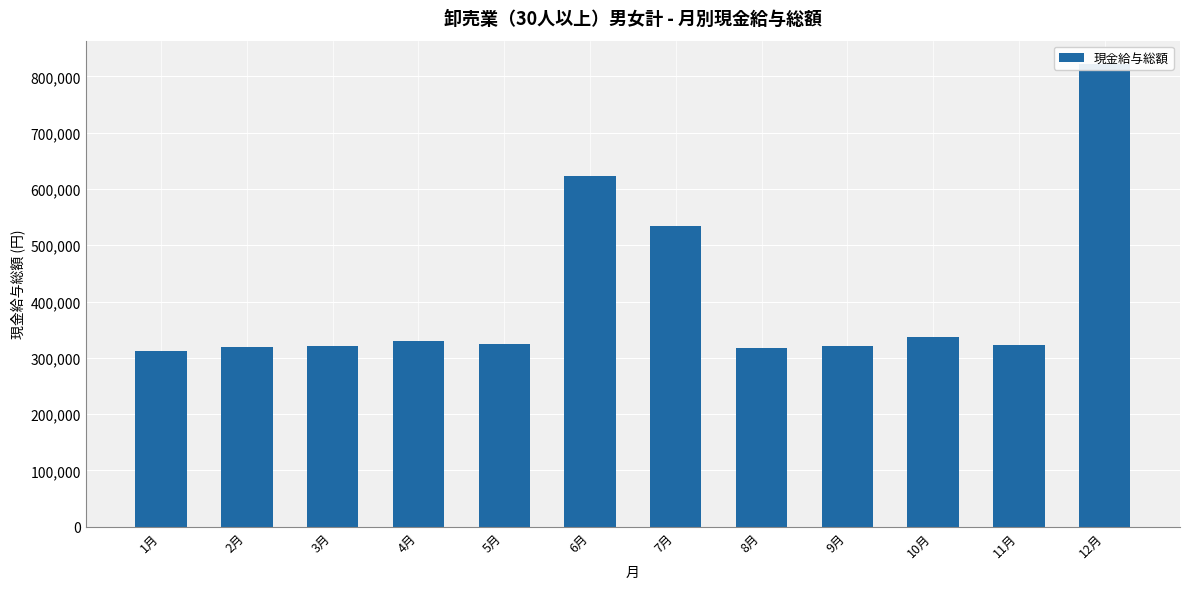

List the labels in order of value, smallest first.

1月, 8月, 2月, 9月, 3月, 11月, 5月, 4月, 10月, 7月, 6月, 12月